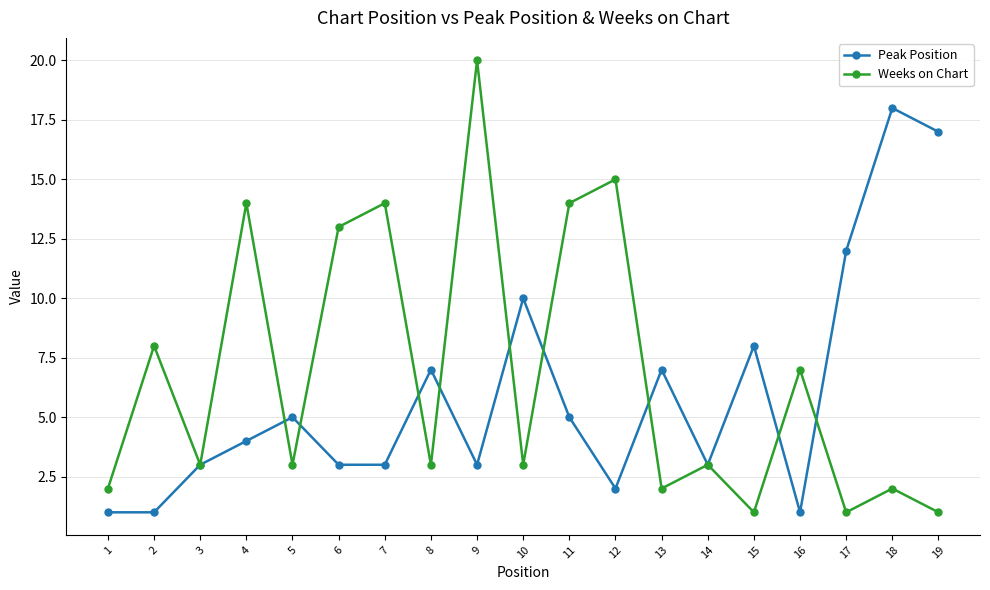

What is the difference between the maximum and minimum values in the Weeks on Chart series?

19